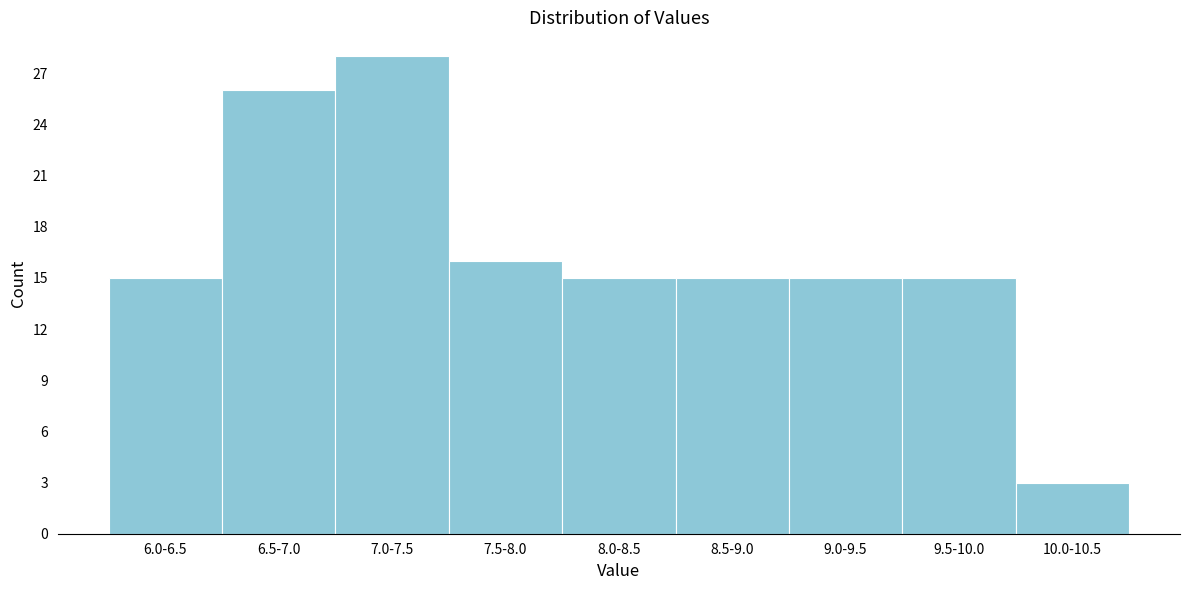

Reading right to left, transcribe all the data shown in this chart.

3	15	15	15	15	16	28	26	15